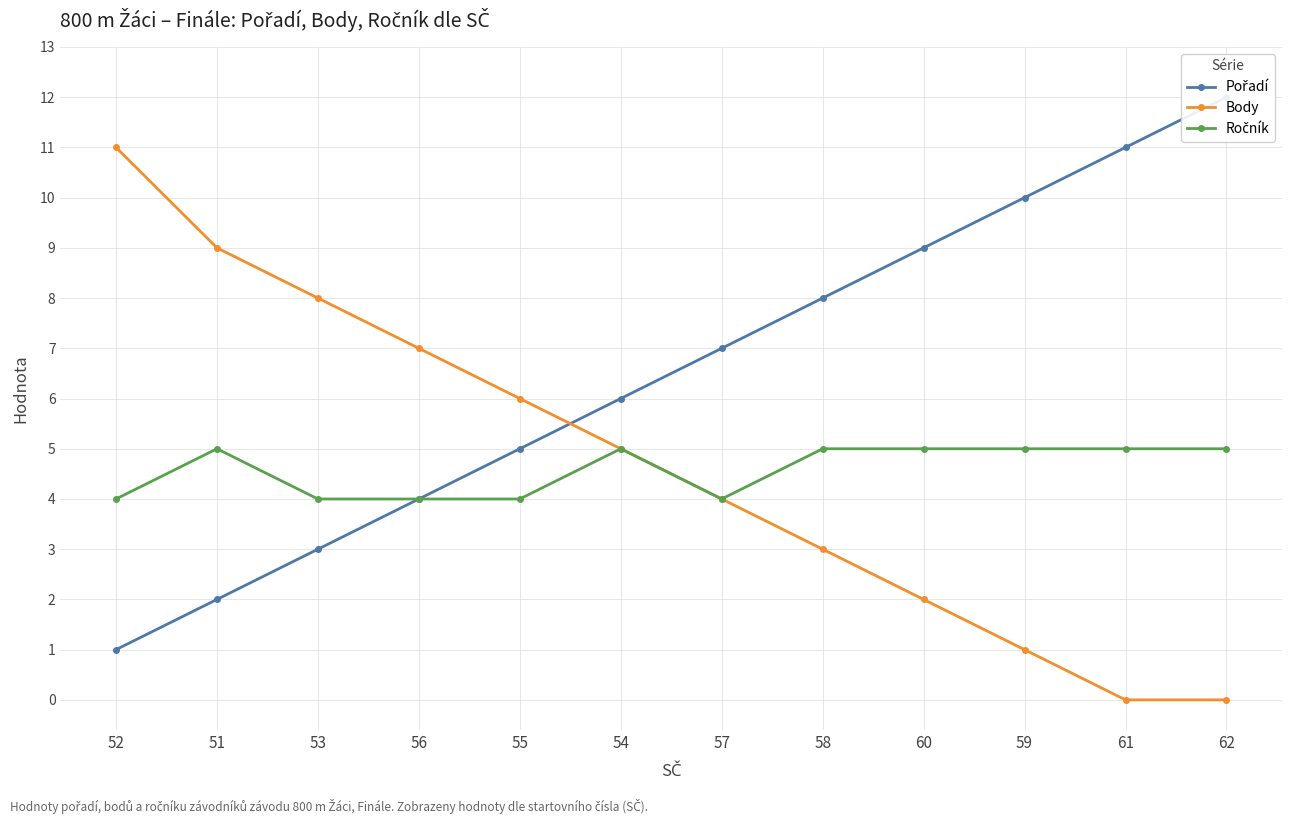

The value of Ročník at 57 is 4. True or false?

True